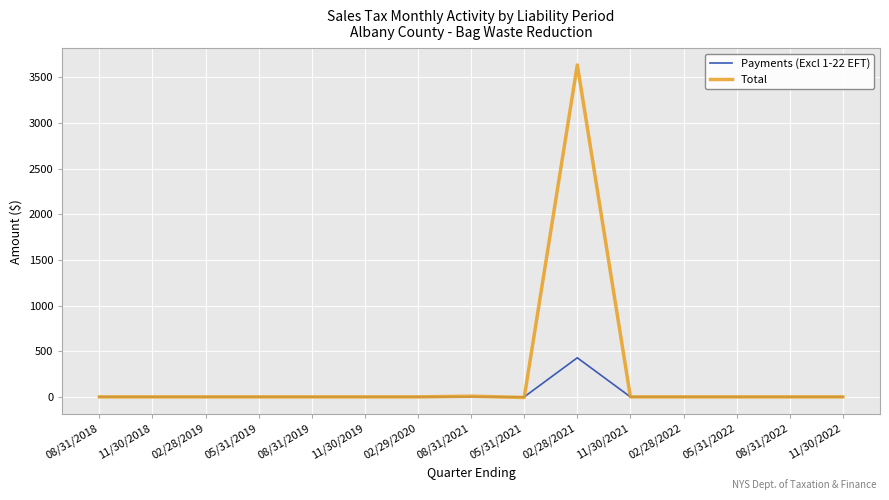

What position from the left is 11/30/2018?

2